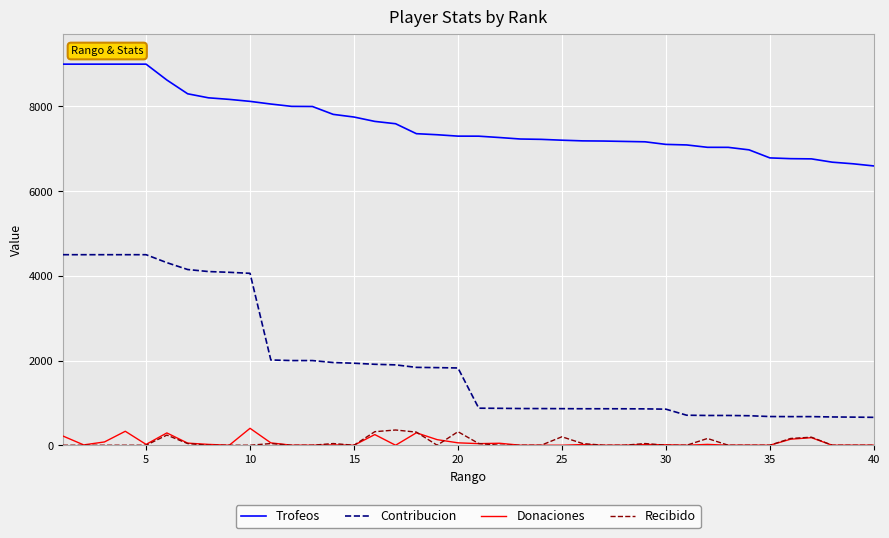

True or false: Recibido has more than 2 interior local peaks.

True